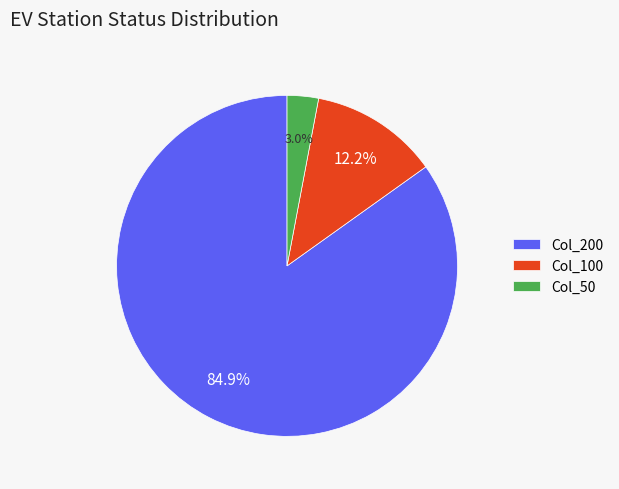

How many segments does this pie chart have?

3